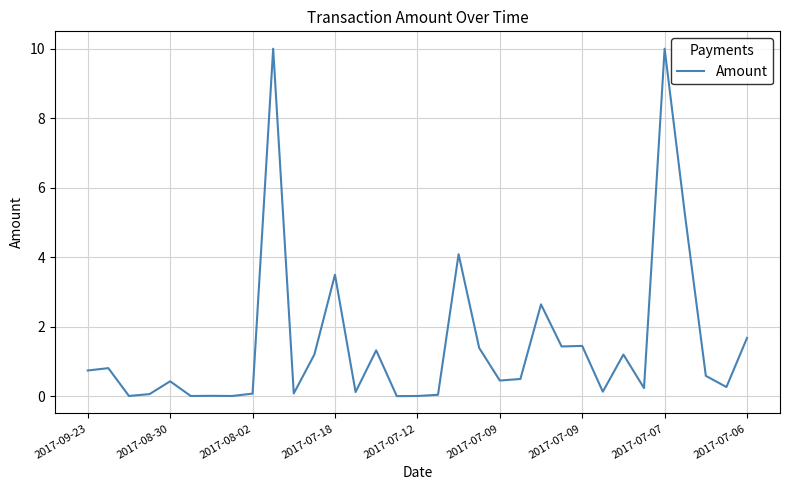

What is the difference between the maximum and minimum values?

10.0